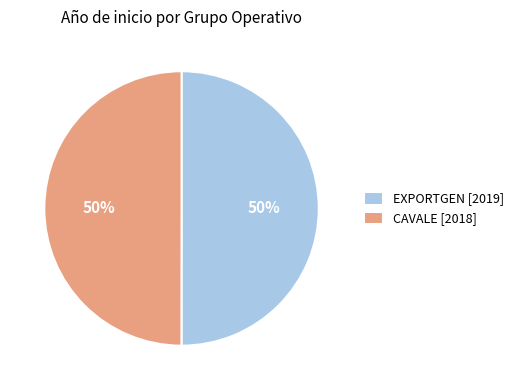

What is the ratio of the value at EXPORTGEN [2019] to the value at CAVALE [2018]?

1.0